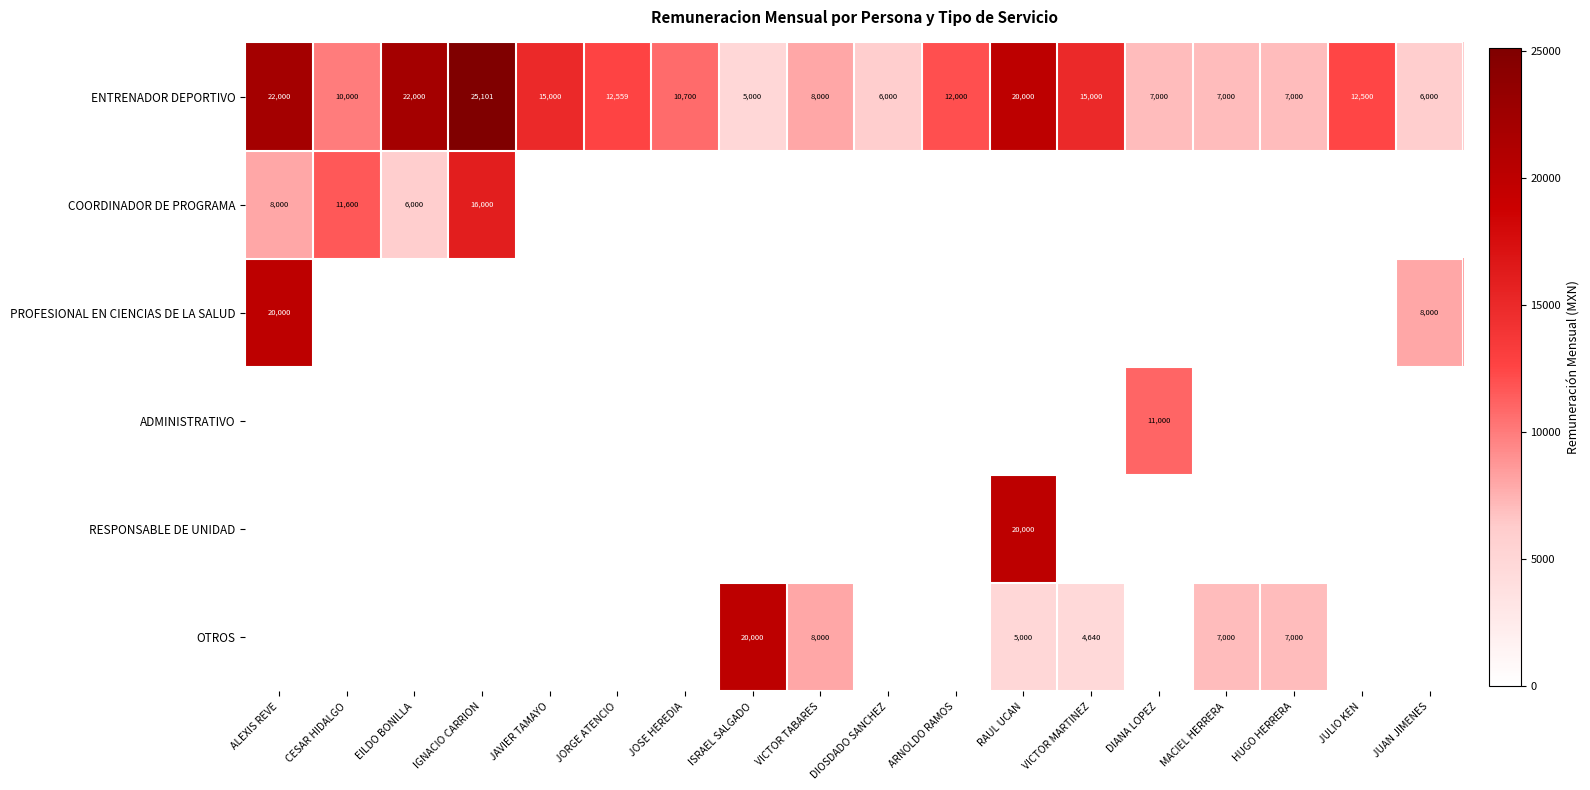

Is it true that PROFESIONAL EN CIENCIAS DE LA SALUD equals 28756 at ALEXIS REVE?

False